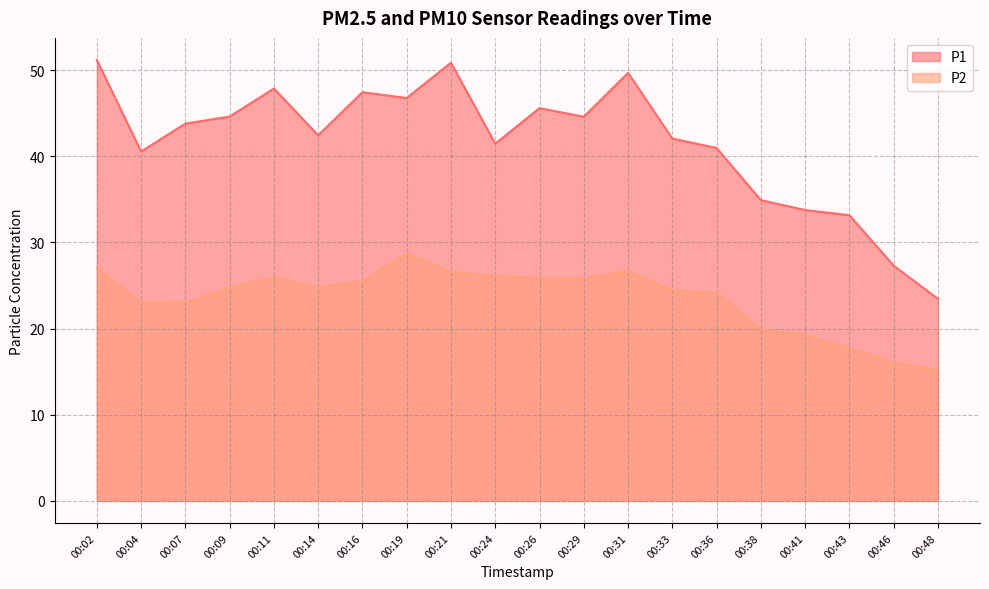

How many data points does each series have?

20